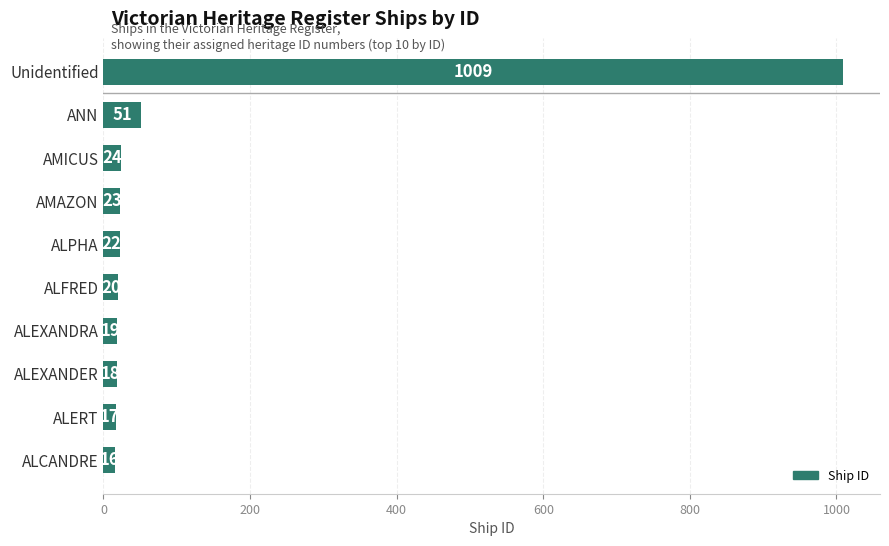

List the labels in order of value, largest first.

Unidentified, ANN, AMICUS, AMAZON, ALPHA, ALFRED, ALEXANDRA, ALEXANDER, ALERT, ALCANDRE